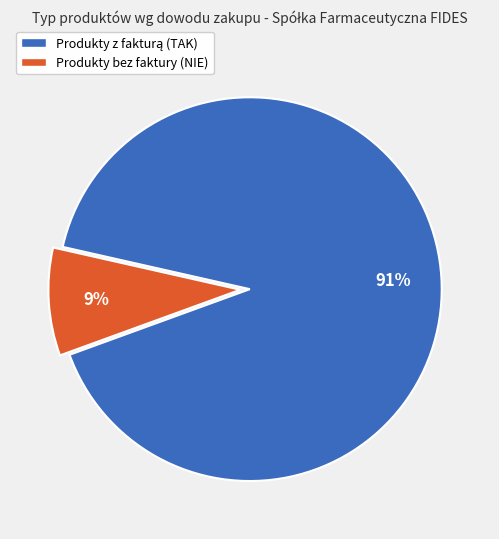

Which slice is the smallest?

Produkty bez faktury (NIE)